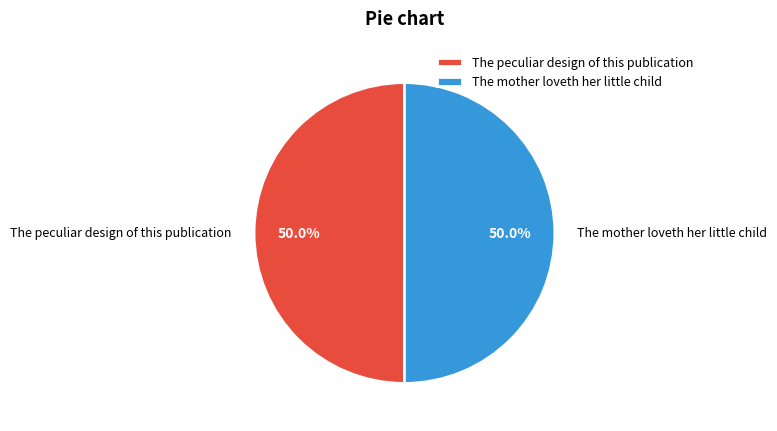

Approximately how many times larger is the value at The mother loveth her little child compared to The peculiar design of this publication?

1.0